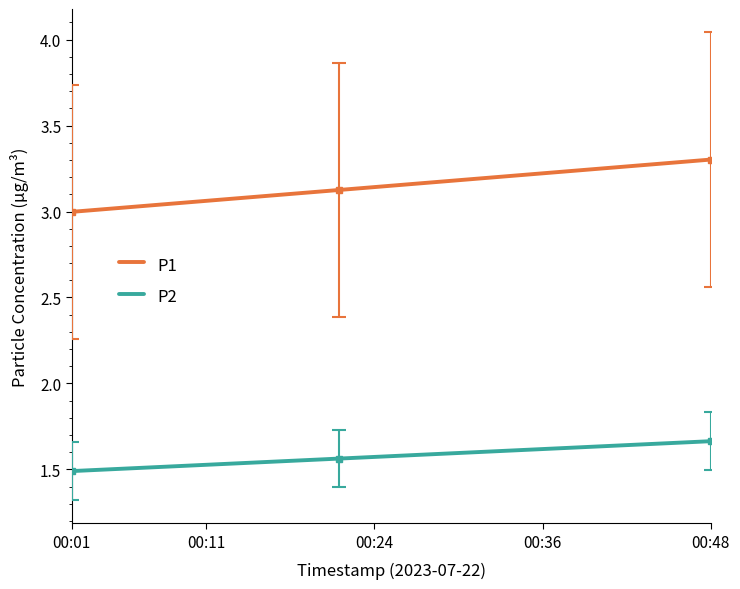

What is the difference between the maximum and minimum values in the P1 series?

0.3